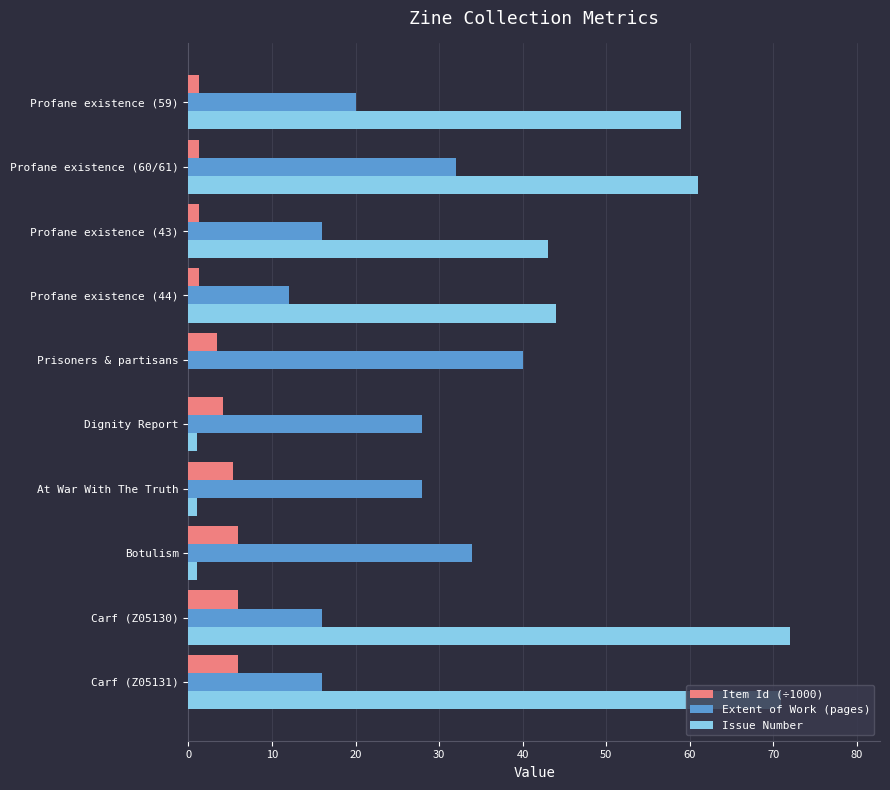

Which series changed the most between At War With The Truth and Profane existence (59)?

Issue Number